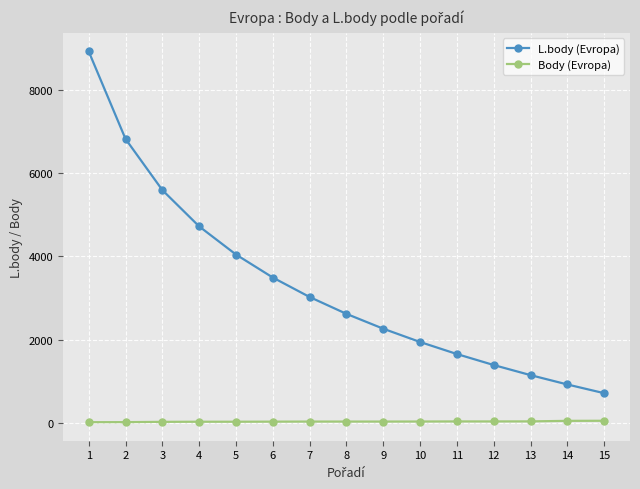

What is the average value of the Body (Evropa) series?

24